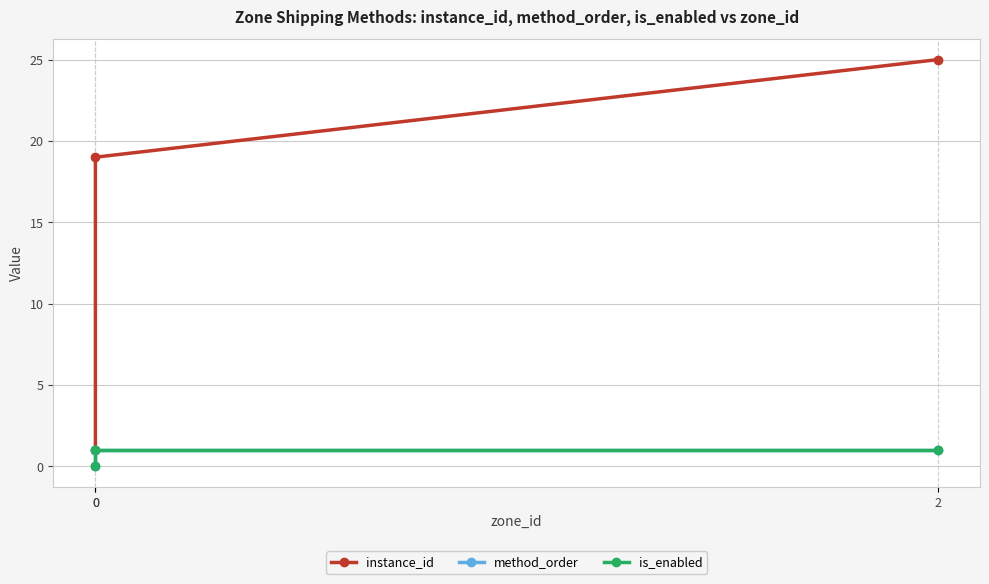

What are all the series names shown in the legend?

instance_id, method_order, is_enabled